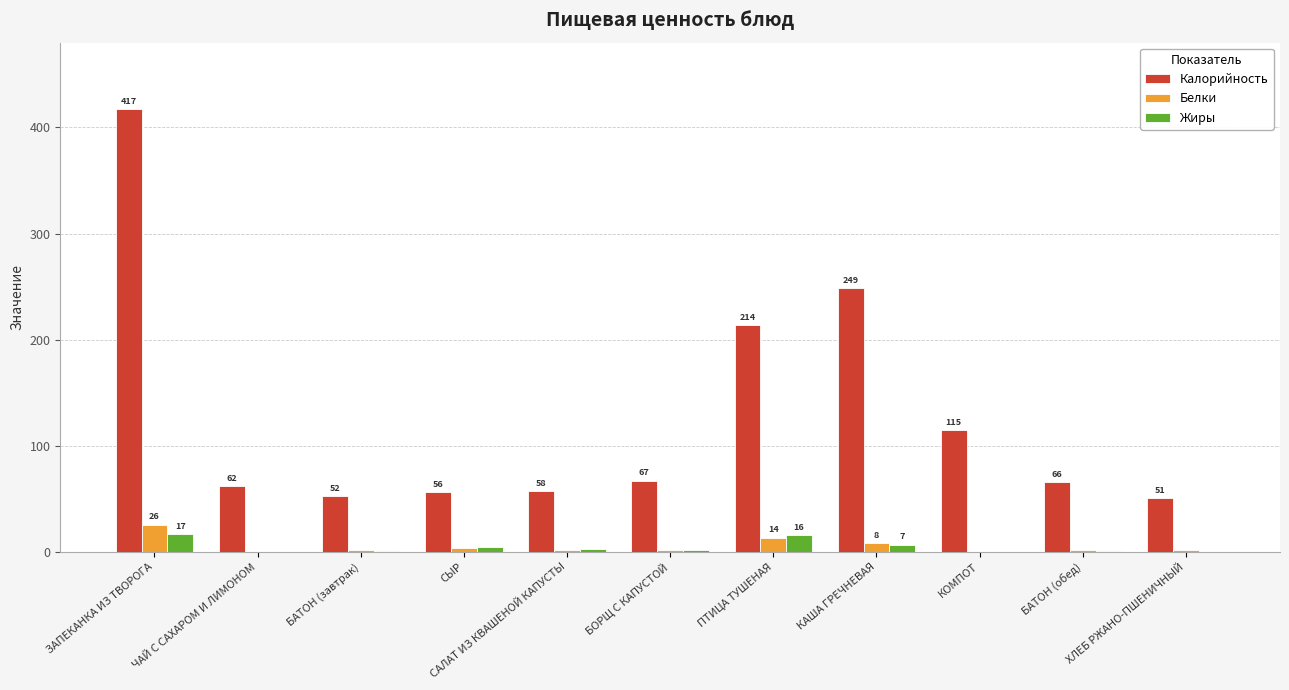

What is the sum of the Калорийность values at КАША ГРЕЧНЕВАЯ and ХЛЕБ РЖАНО-ПШЕНИЧНЫЙ?

299.8